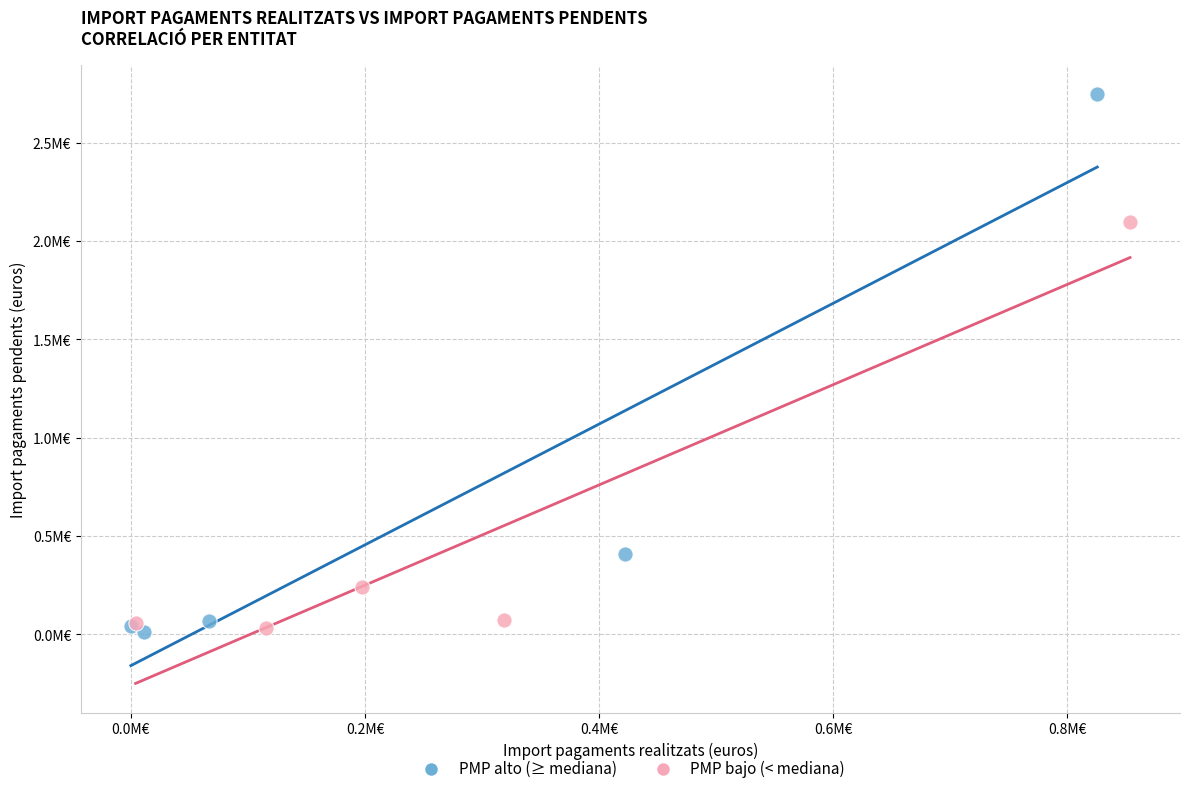

Which series contains the highest Y value?

PMP alto (≥ mediana)